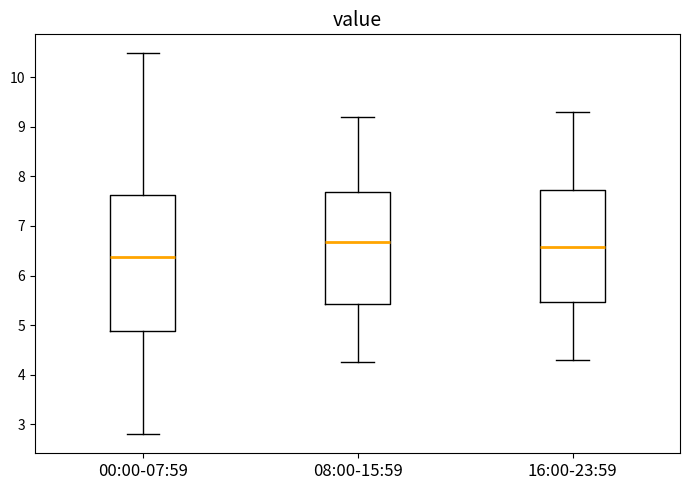

Reading left to right, transcribe this box plot: for each box, give where its median line is, the range the box spans, and where its two whiskers end, as read against the y-axis. The values are not printed on the chart, so give them approximately, as read against the axis.

00:00-07:59: median 6.4, box 4.9 to 7.6, whiskers 2.8 to 10.5
08:00-15:59: median 6.7, box 5.4 to 7.7, whiskers 4.3 to 9.2
16:00-23:59: median 6.6, box 5.5 to 7.7, whiskers 4.3 to 9.3